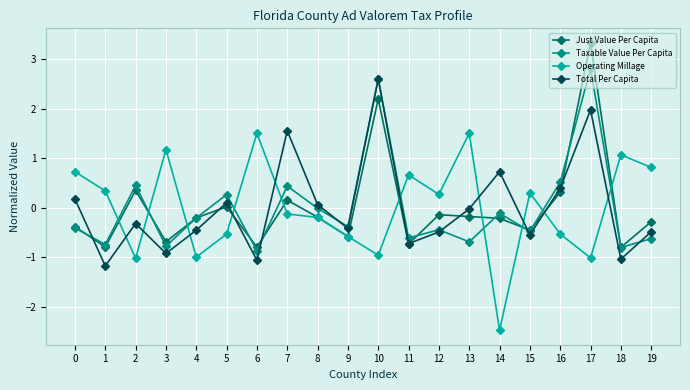

What is the value of the Operating Millage point at the 8th from the left?

-0.1